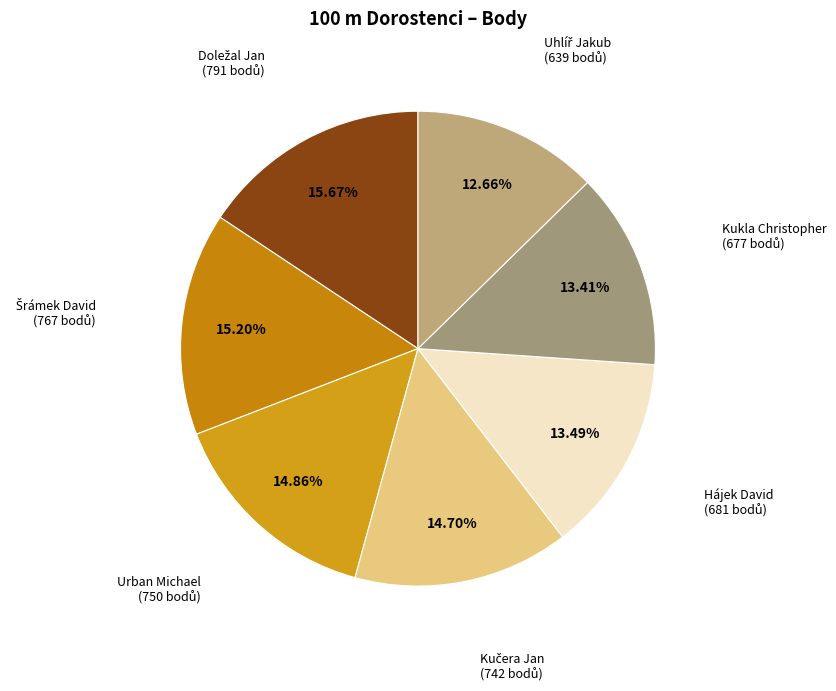

Count the number of slices in the pie.

7